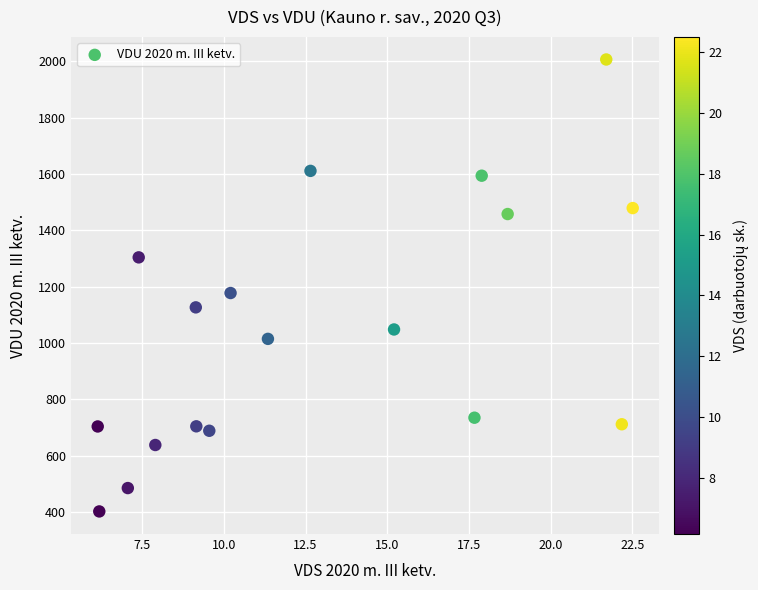

What Y value in the scatter plot is closest to 1204?

1177.3